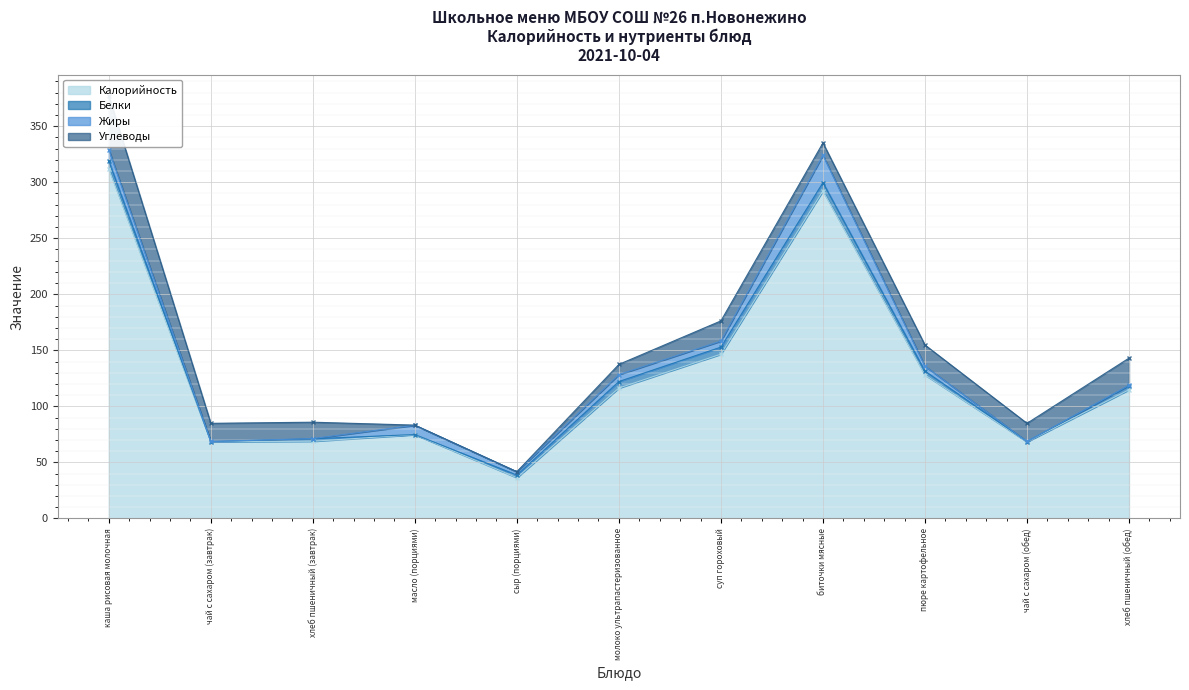

What is the sum of all Белки values?

38.7